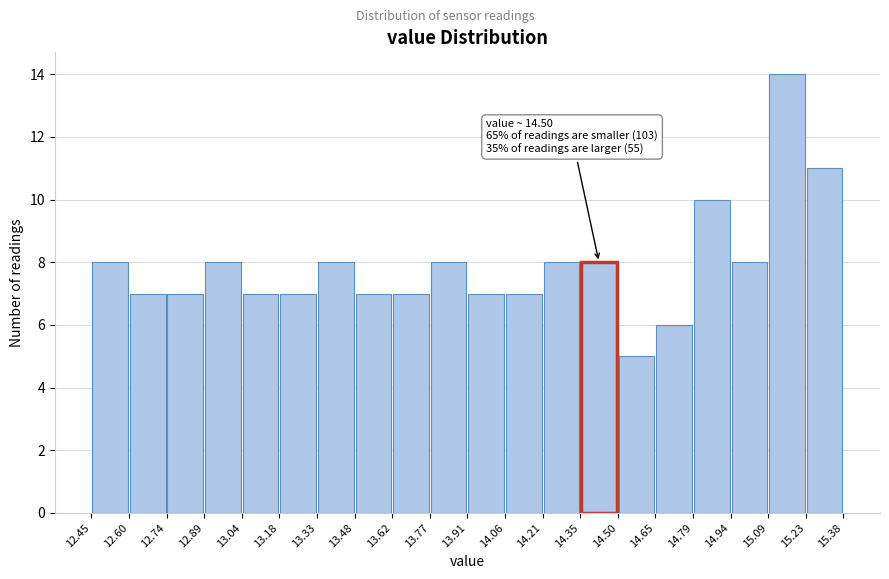

Over which range of the x-axis is the bar tallest?

15.09 to 15.23